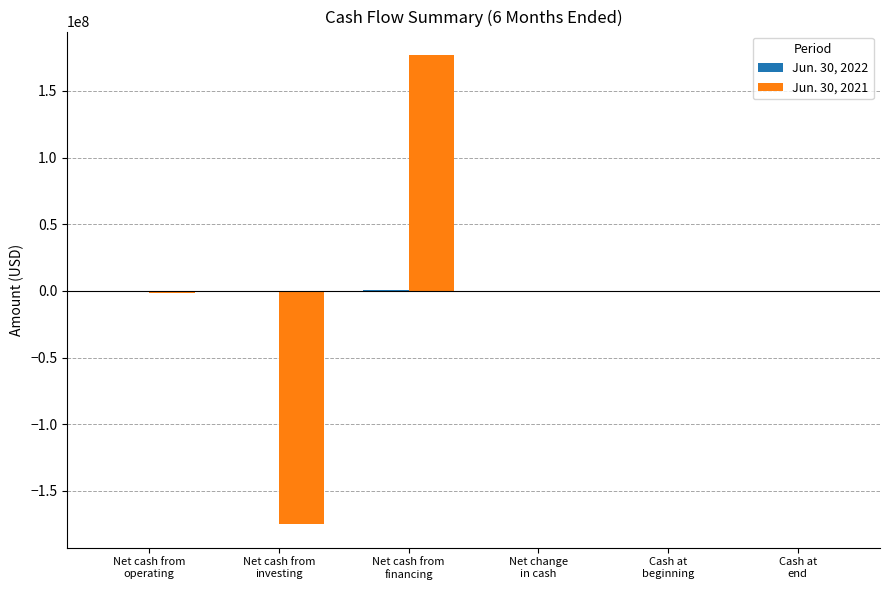

Where does the Jun. 30, 2021 series first go above 209156?

Net cash from
financing